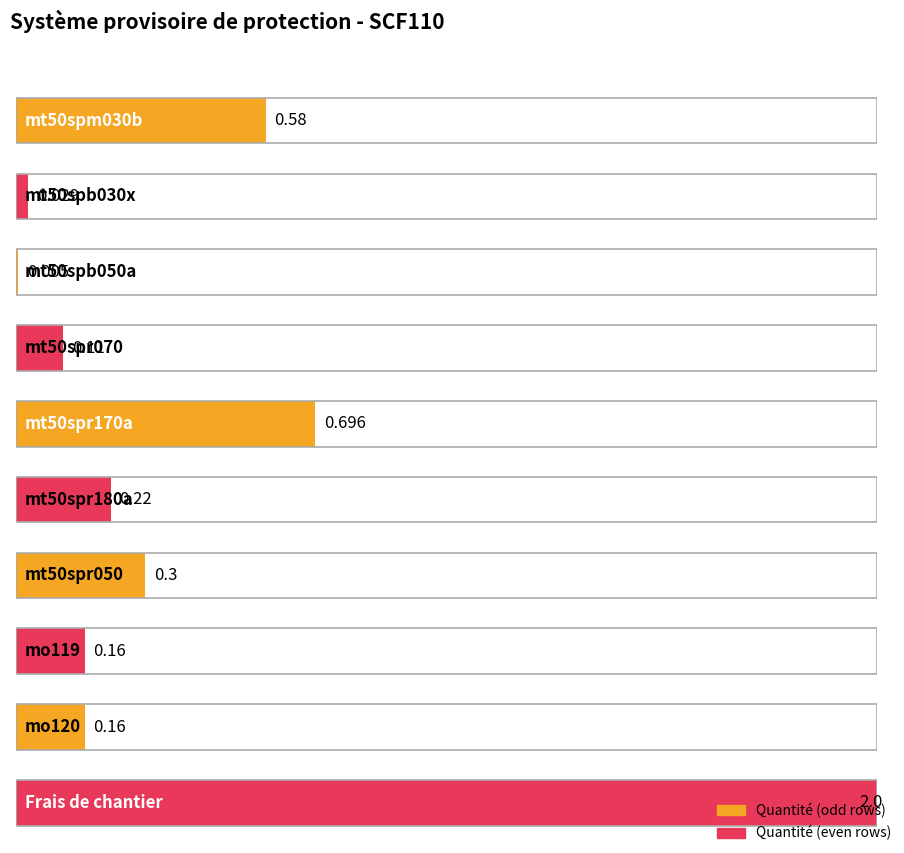

Reading right to left, transcribe all the data shown in this chart.

Frais de chantier=2.0	mo120=0.2	mo119=0.2	mt50spr050=0.3	mt50spr180a=0.2	mt50spr170a=0.7	mt50spr070=0.1	mt50spb050a=0.0	mt50spb030x=0.0	mt50spm030b=0.6